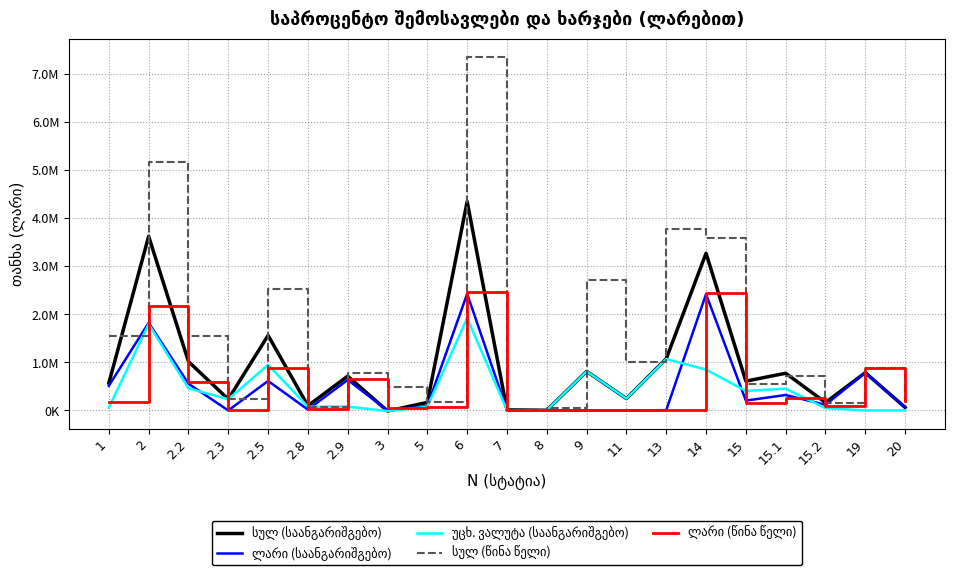

At which category does the chart reach its peak across all series?

6